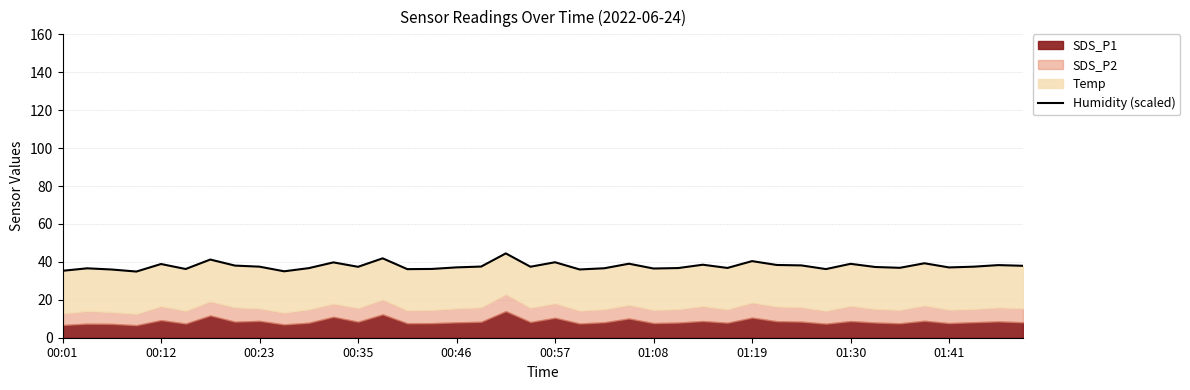

The value at 00:35 is 50.7. True or false?

False